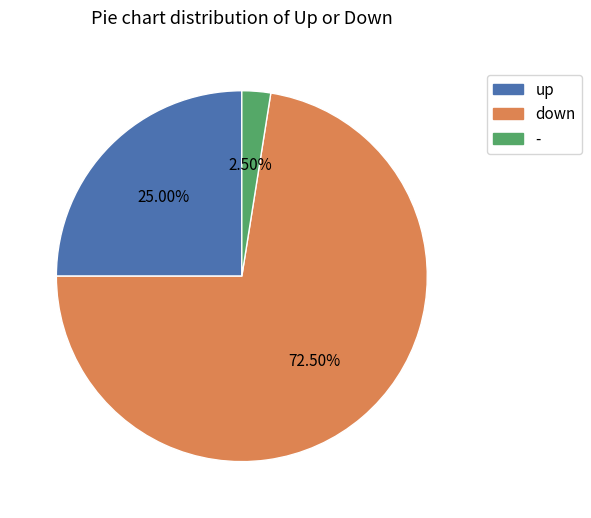

Do up and down together represent more than half of the pie?

Yes